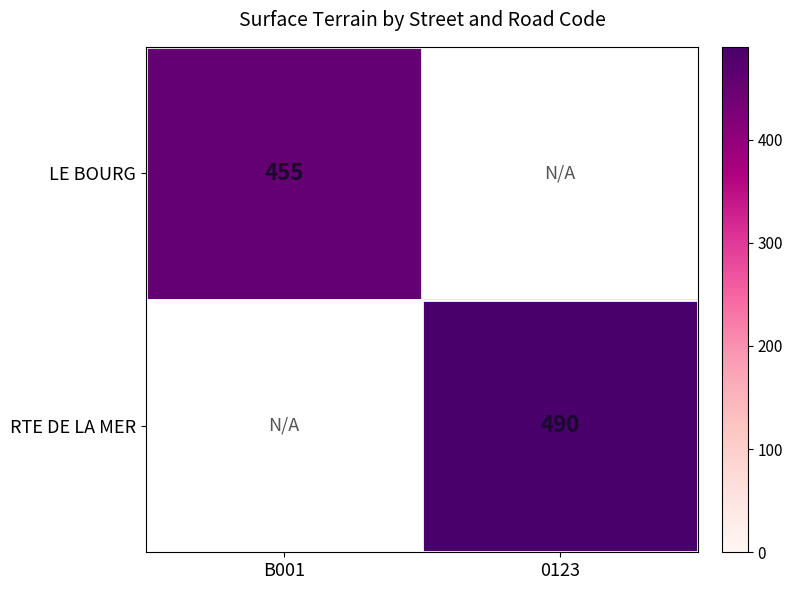

The value of LE BOURG at B001 is 759. True or false?

False